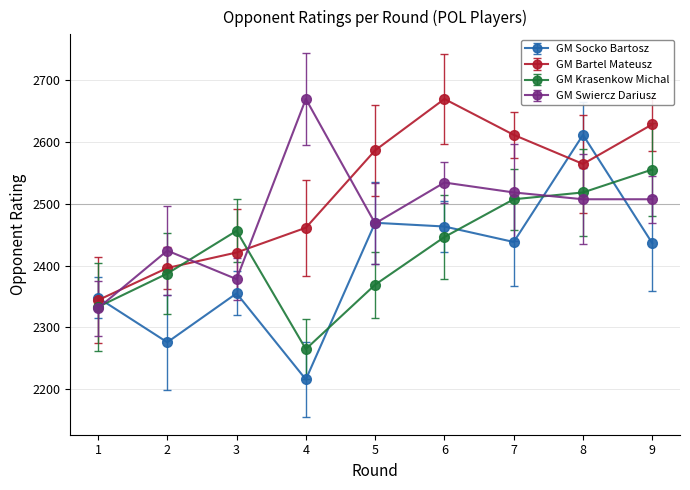

At which category does the chart reach its peak across all series?

6